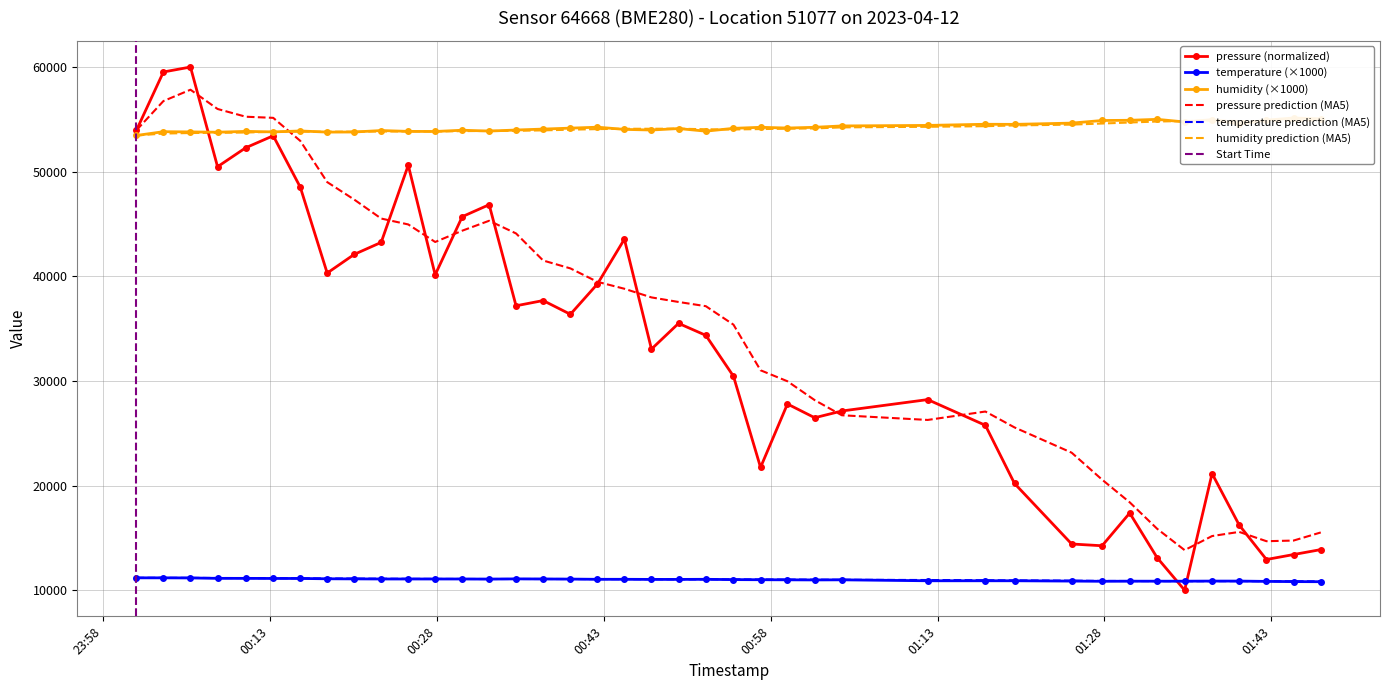

Which series has the largest range (max minus min)?

pressure